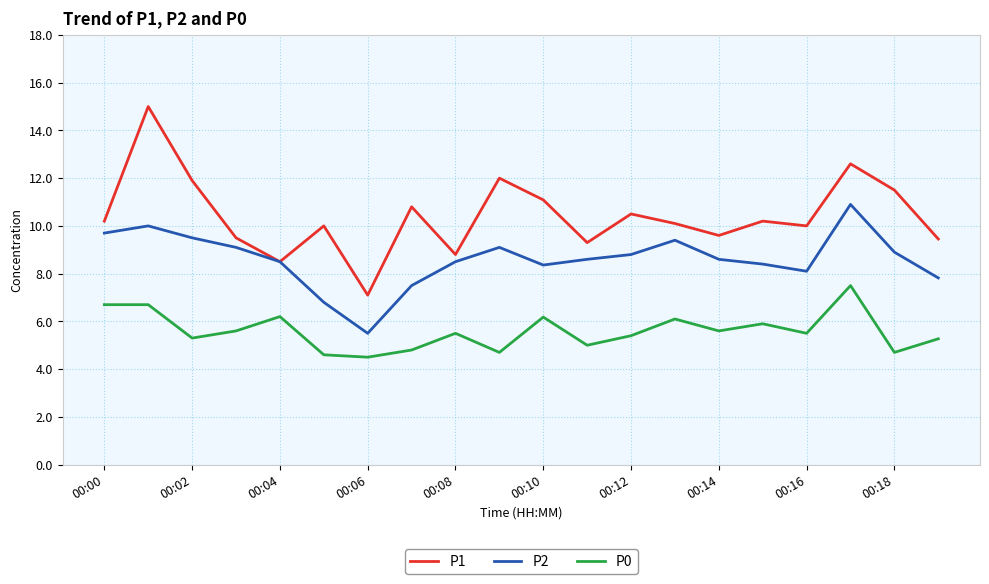

True or false: P0 and P2 intersect in this chart.

False